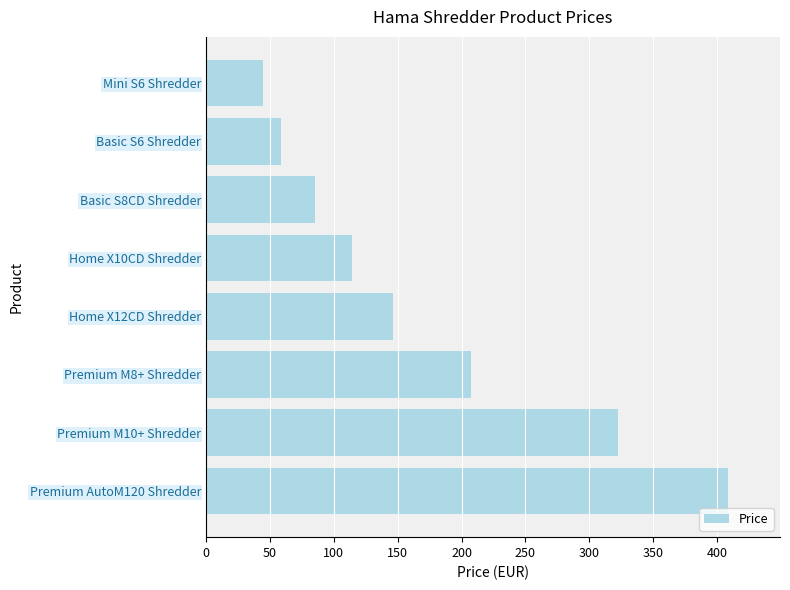

Reading bottom to top, list all the values displayed in this chart.

Premium AutoM120 Shredder=408.4	Premium M10+ Shredder=322.2	Premium M8+ Shredder=207.2	Home X12CD Shredder=146.1	Home X10CD Shredder=114.3	Basic S8CD Shredder=85.3	Basic S6 Shredder=58.8	Mini S6 Shredder=44.3